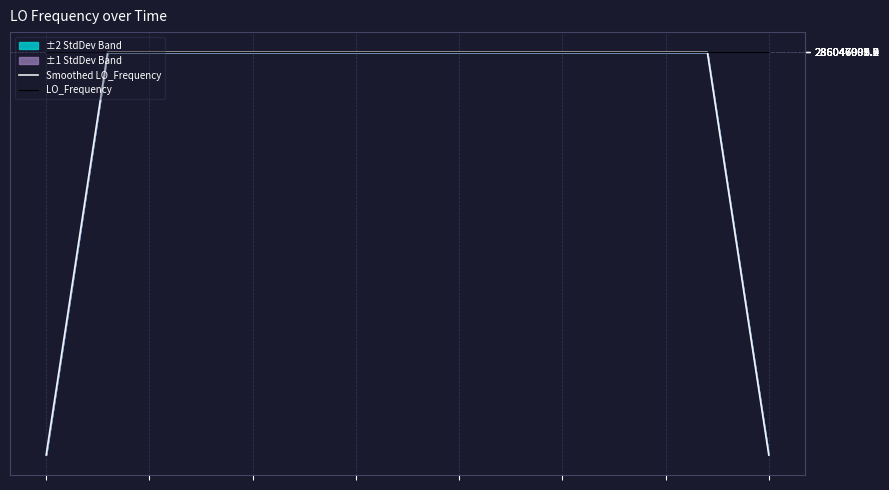

What is the minimum value for Smoothed LO_Frequency?

163455429.0